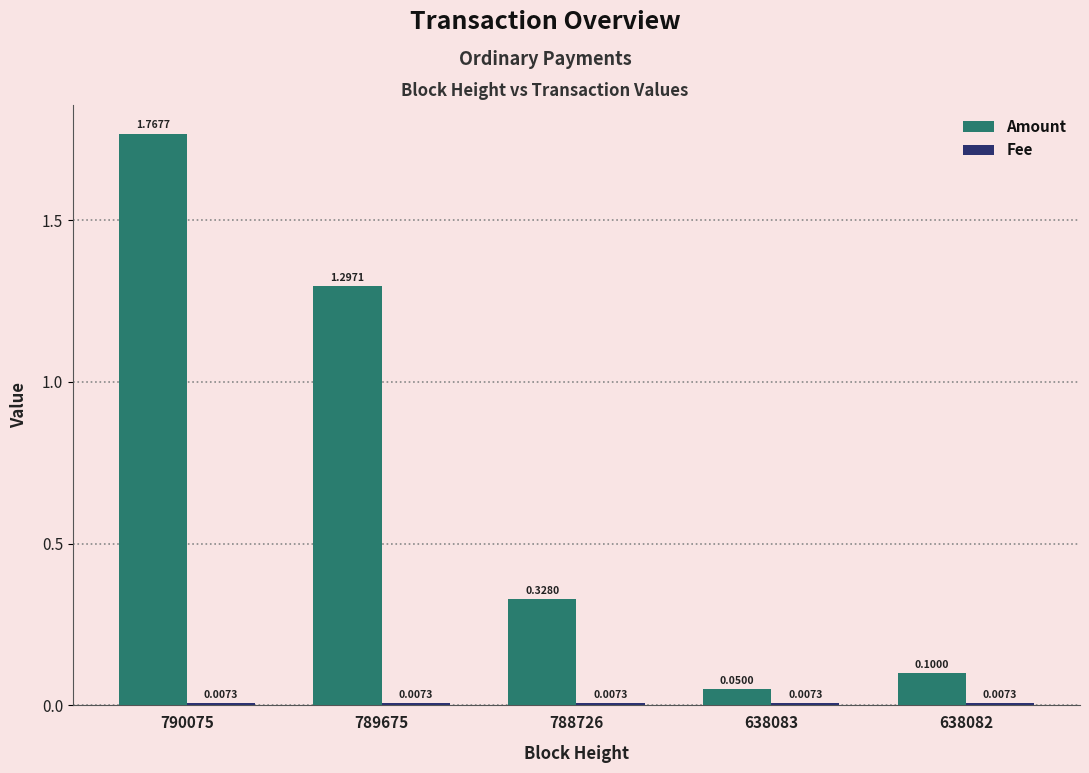

Which series has the largest total across all categories?

Amount